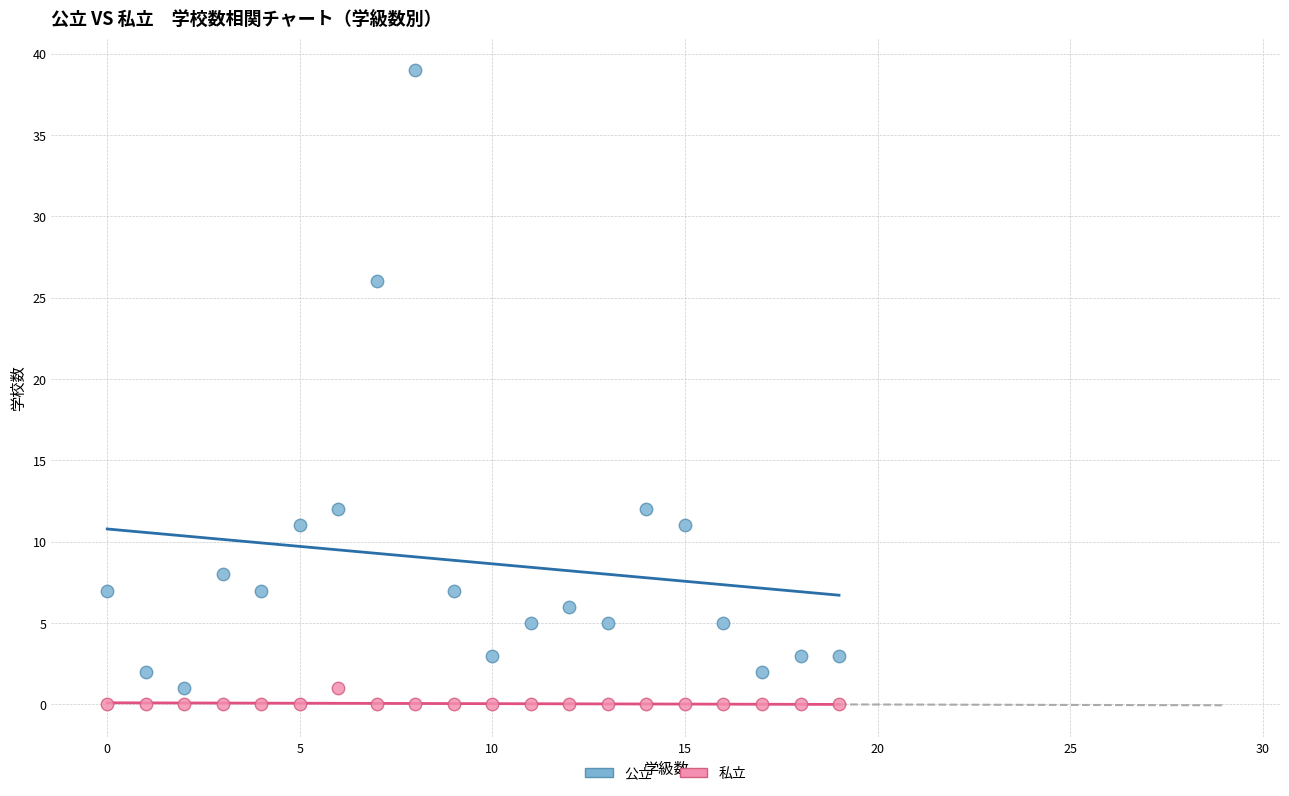

In the 公立 series, what Y value is closest to 20?

26